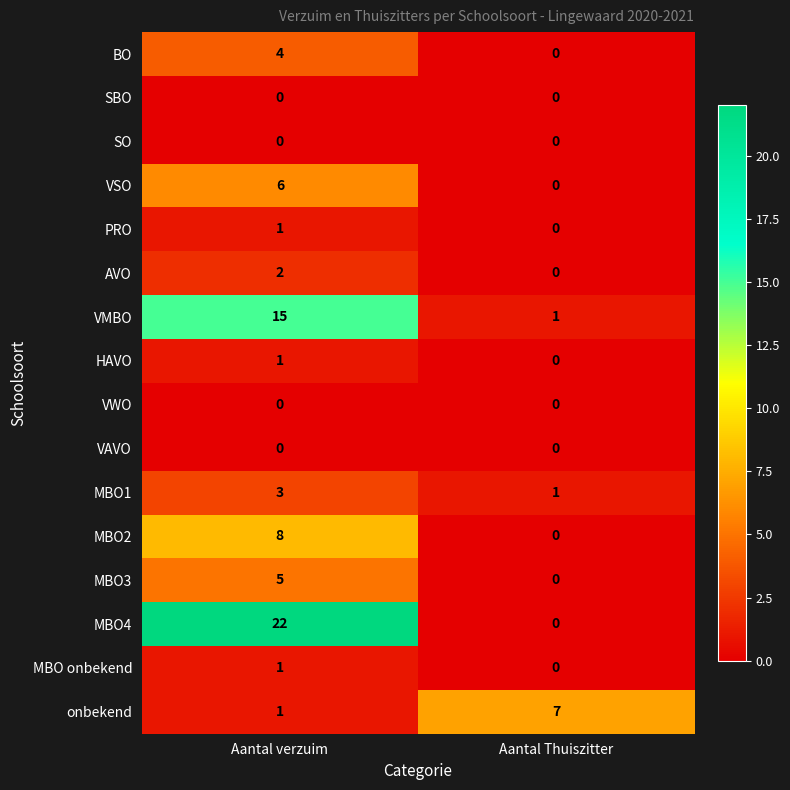

What is the sum of all MBO1 values?

4